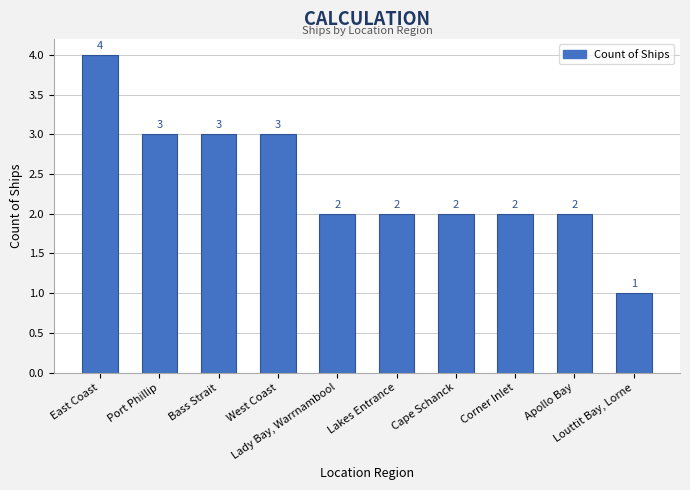

What is the difference between the maximum and minimum values?

3